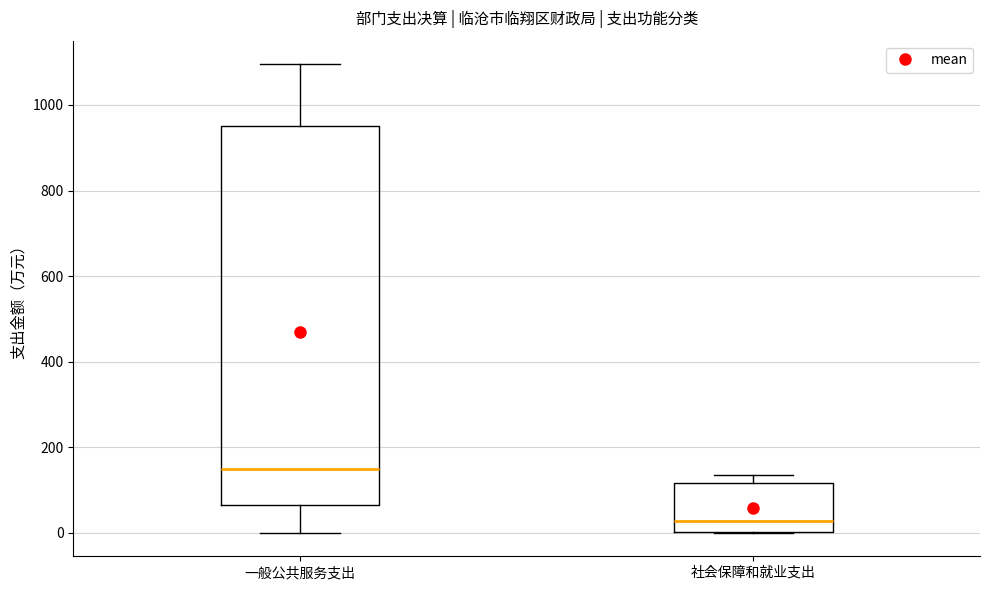

Reading left to right, read every box against the y-axis: the position of its median line, the range the box covers, and the ends of its whiskers. The values are not printed on the chart, so give them approximately, as read against the axis.

一般公共服务支出: median 160, box 60 to 960, whiskers 0 to 1100
社会保障和就业支出: median 20, box 0 to 120, whiskers 0 to 140